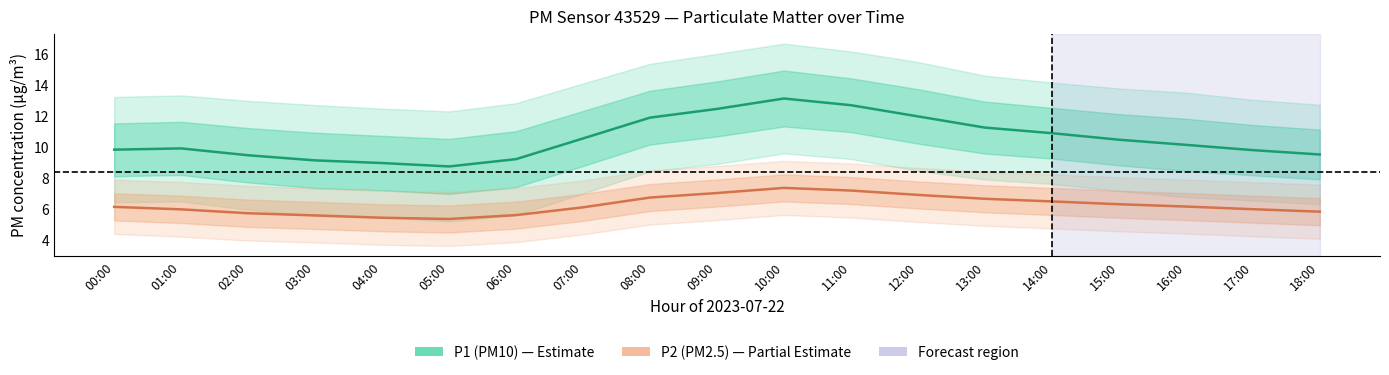

True or false: P2 (PM2.5) has more than 2 points higher than both neighbors.

False